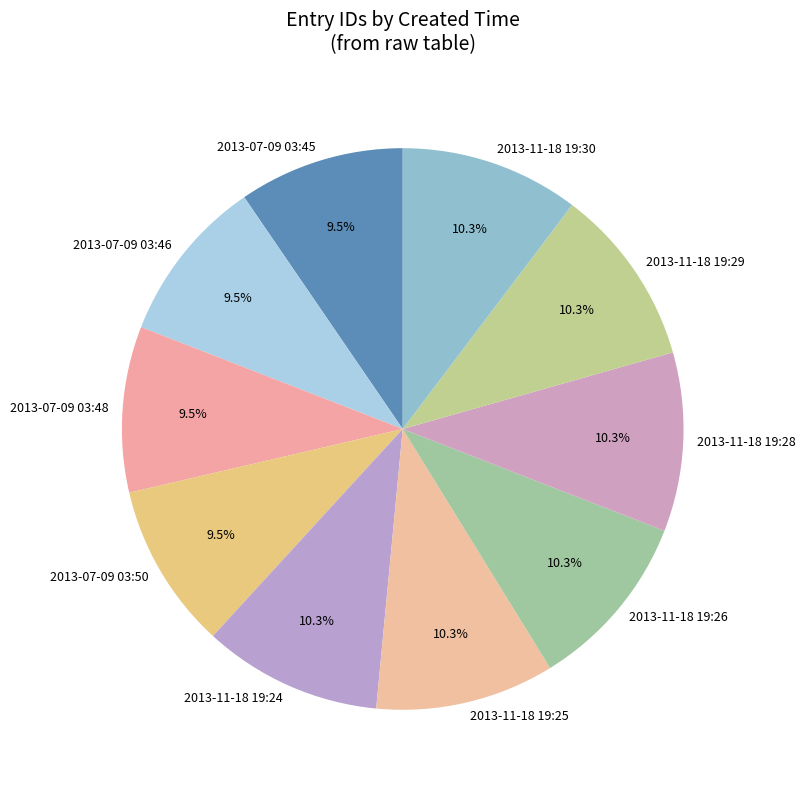

To the nearest percent, what is the combined percentage of 2013-07-09 03:48 and 2013-11-18 19:30?

20%